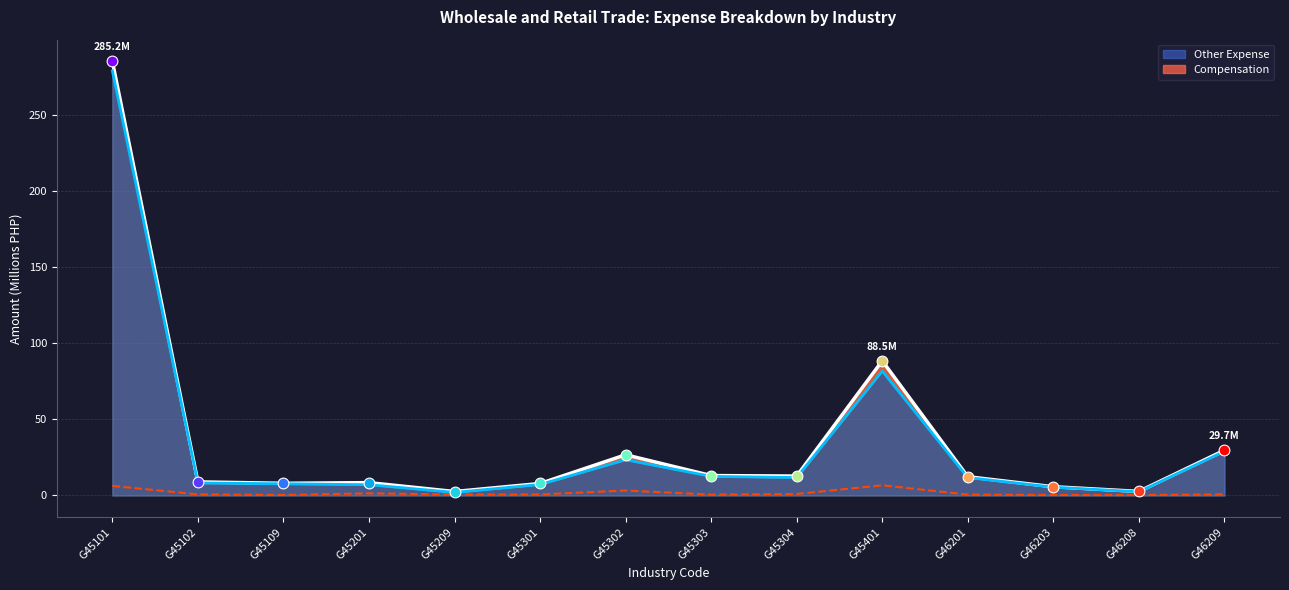

What are all the series names shown in the legend?

Compensation, Other Expense